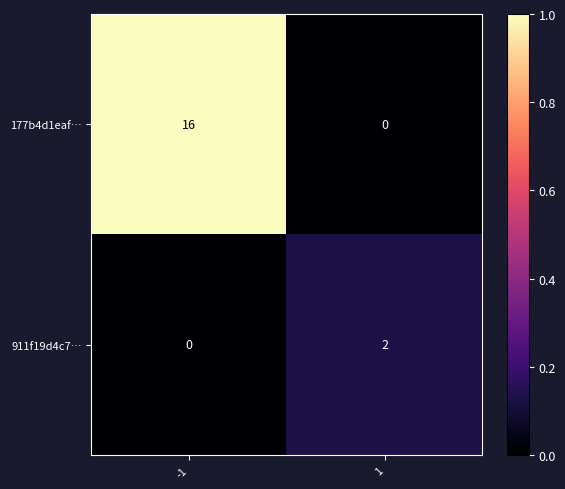

Read the 177b4d1eaf… value at -1.

16